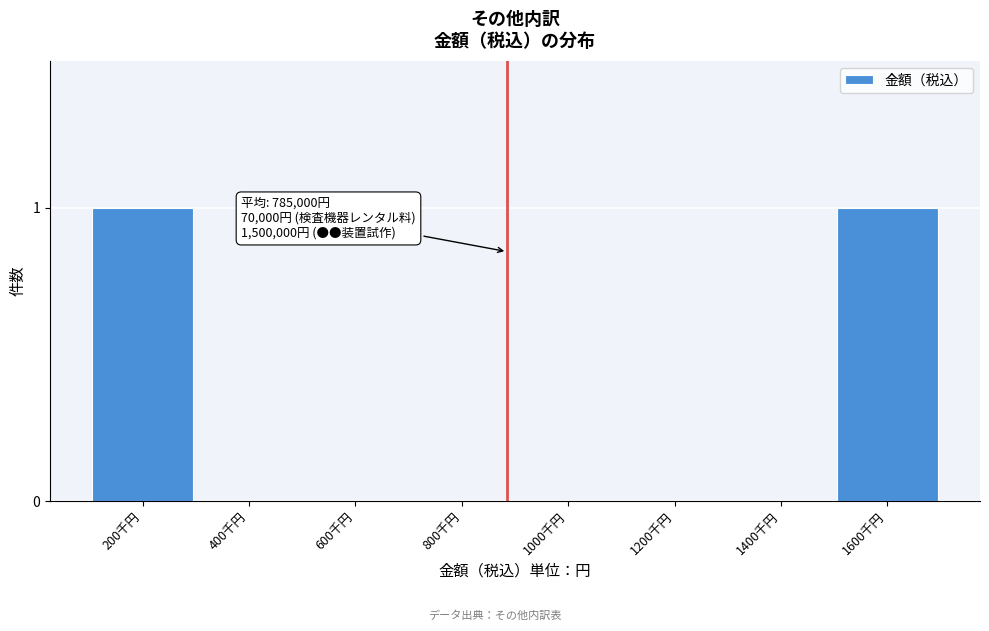

Reading left to right, extract all data points from this chart.

200千円=1	400千円=0	600千円=0	800千円=0	1000千円=0	1200千円=0	1400千円=0	1600千円=1